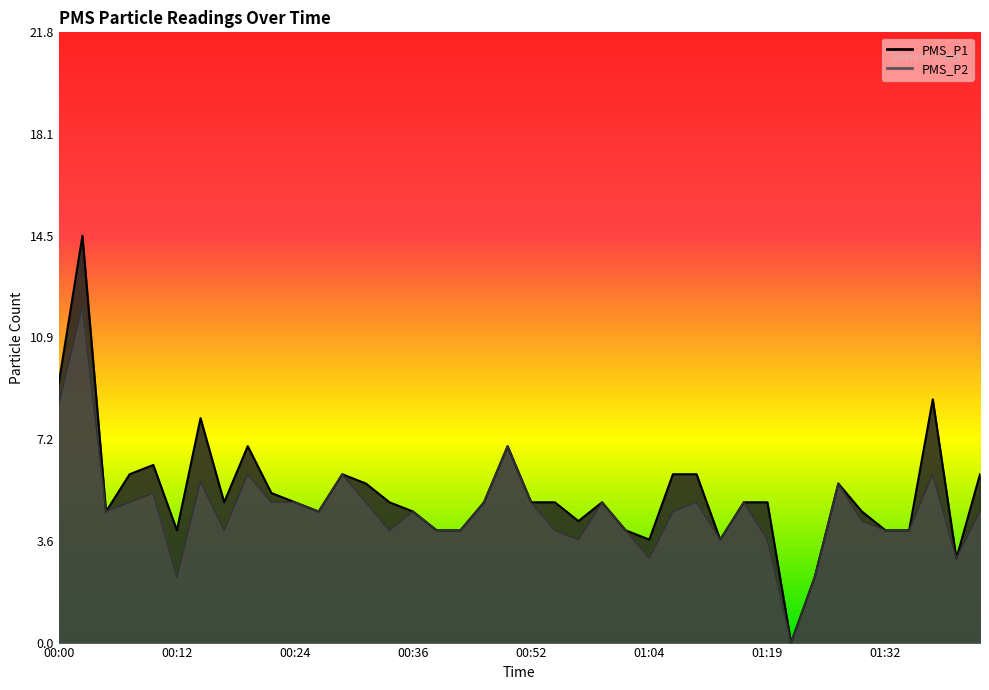

List the labels in order of PMS_P2 value, largest first.

00:02, 00:00, 00:49, 00:19, 00:29, 01:37, 00:15, 01:27, 00:10, 00:07, 00:22, 00:24, 00:32, 00:46, 00:52, 00:59, 01:09, 01:17, 00:05, 00:27, 00:36, 01:07, 01:41, 01:29, 00:17, 00:34, 00:39, 00:41, 00:54, 01:02, 01:32, 01:34, 00:57, 01:12, 01:19, 01:04, 01:39, 00:12, 01:24, 01:22